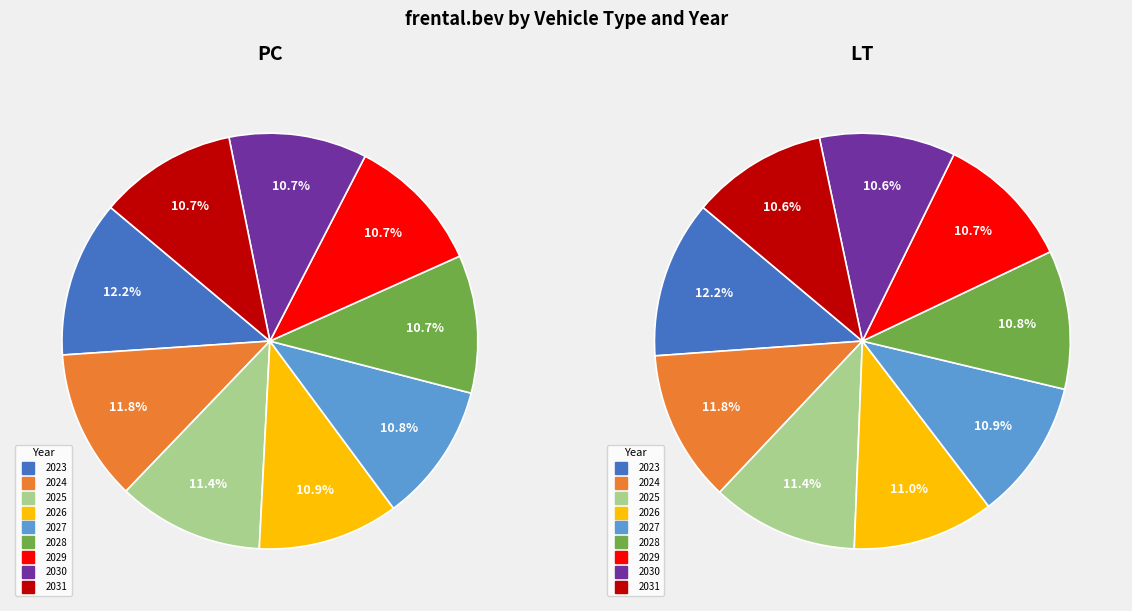

True or false: 2024 accounts for 12% of the total.

True